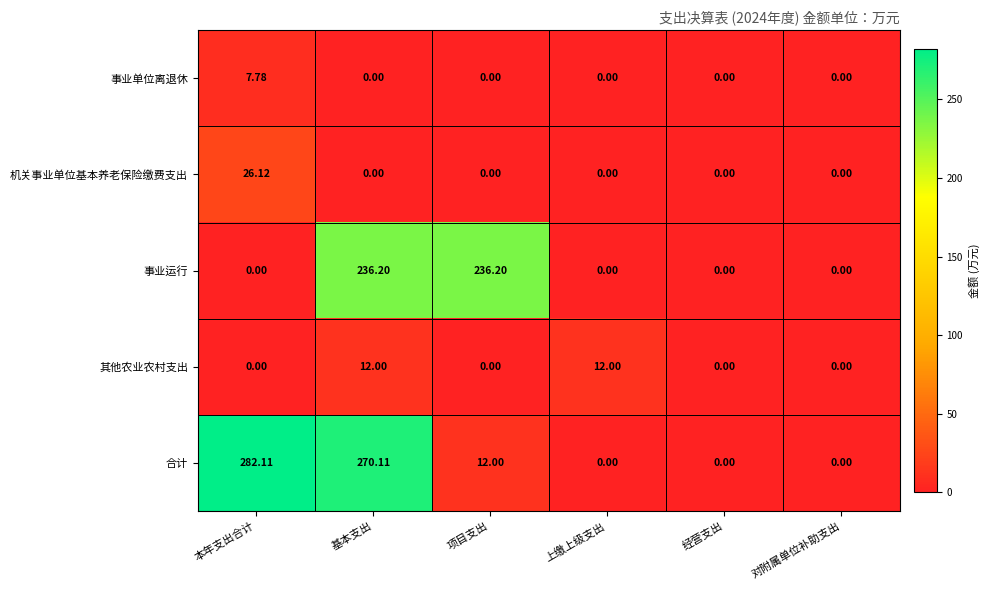

At which category is the sum across all series the highest?

基本支出